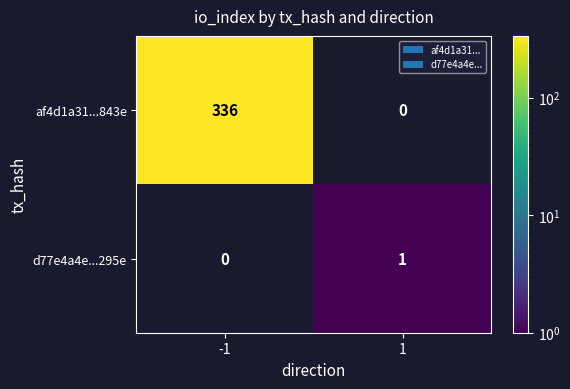

The value of af4d1a31...843e at -1 is 150. True or false?

False